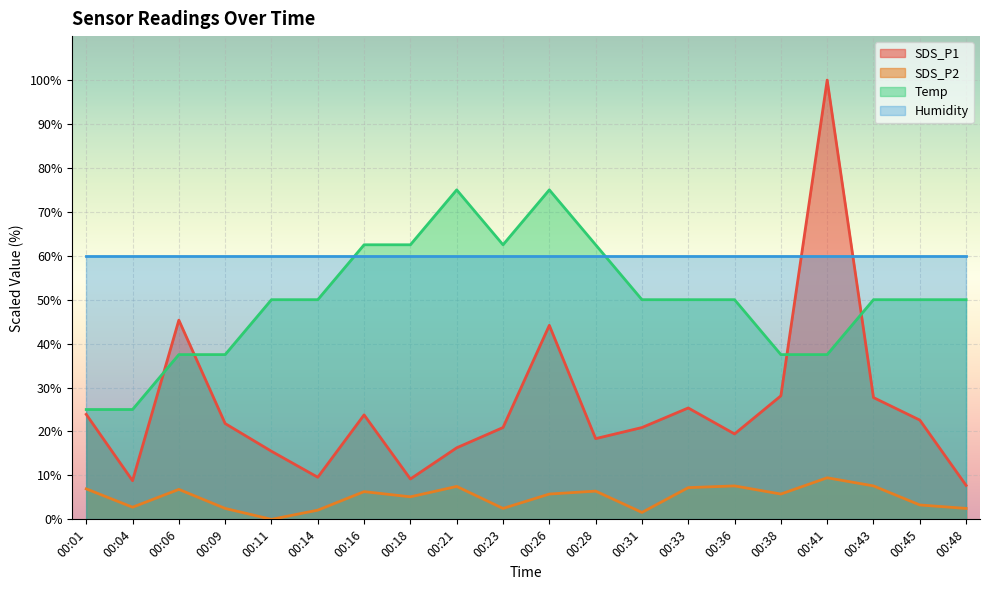

What is the sum of all SDS_P1 values?

509.5